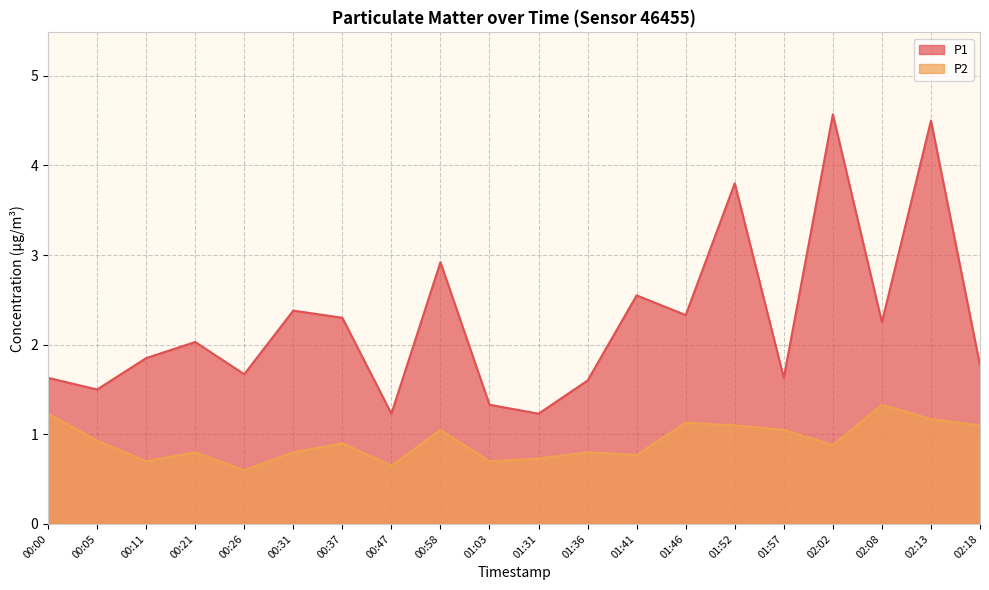

Which has a higher value, 00:11 or 00:00?

00:11